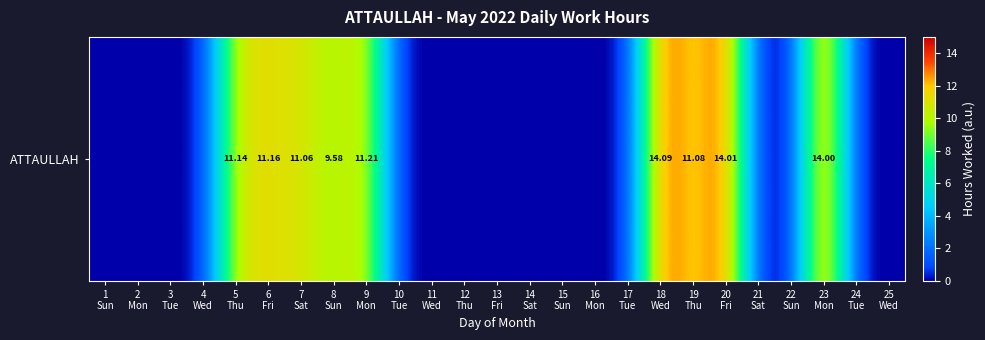

At which category does the chart reach its peak across all series?

18
Wed